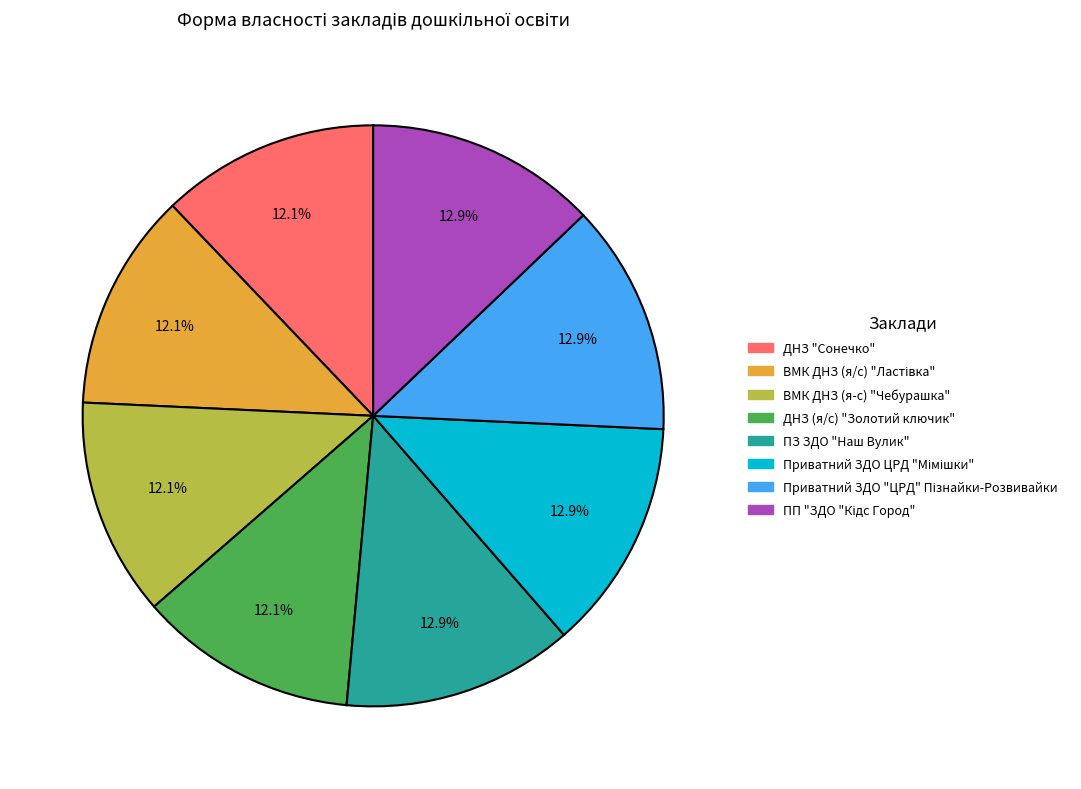

Is there a majority slice in this chart?

No